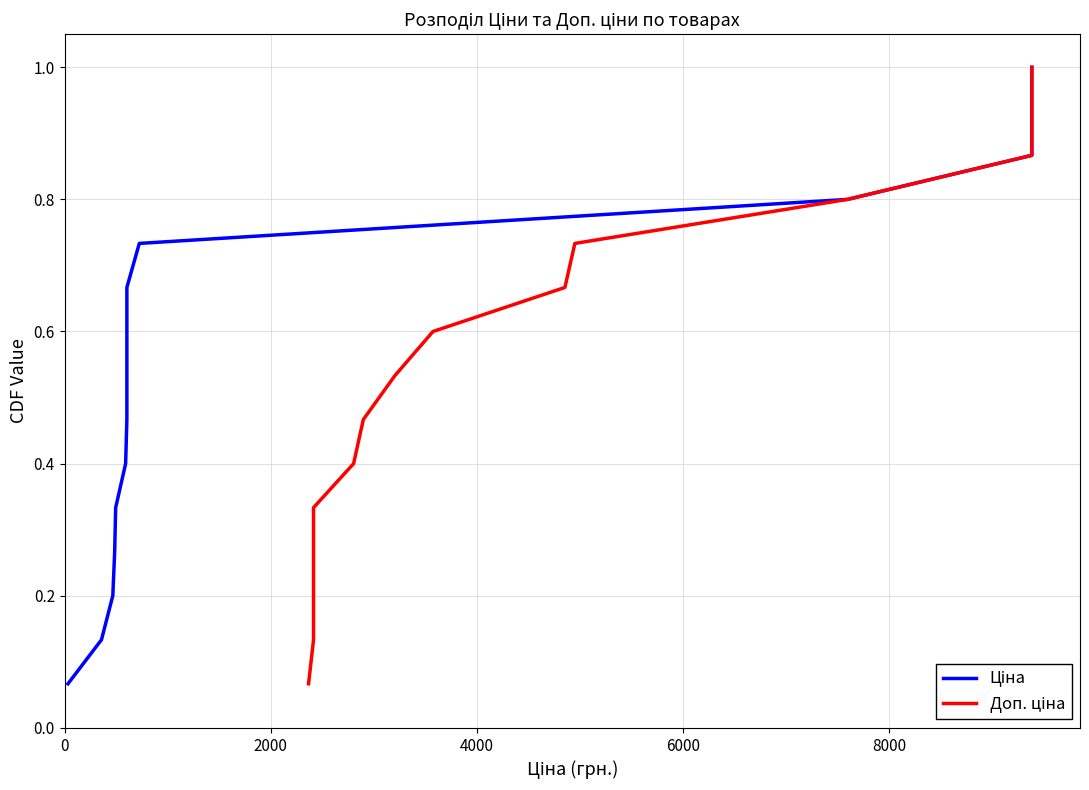

Does the chart have visible grid lines?

Yes